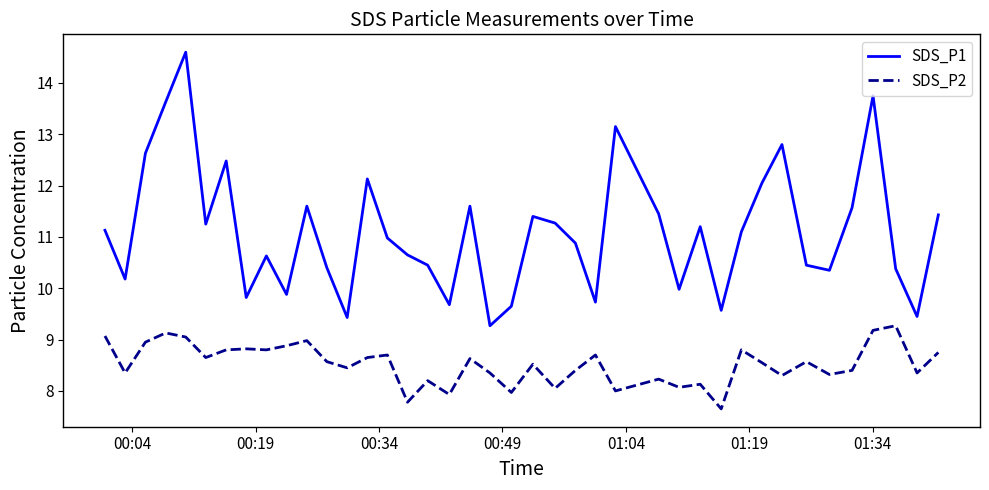

What is the difference between the maximum and minimum values in the SDS_P1 series?

5.3